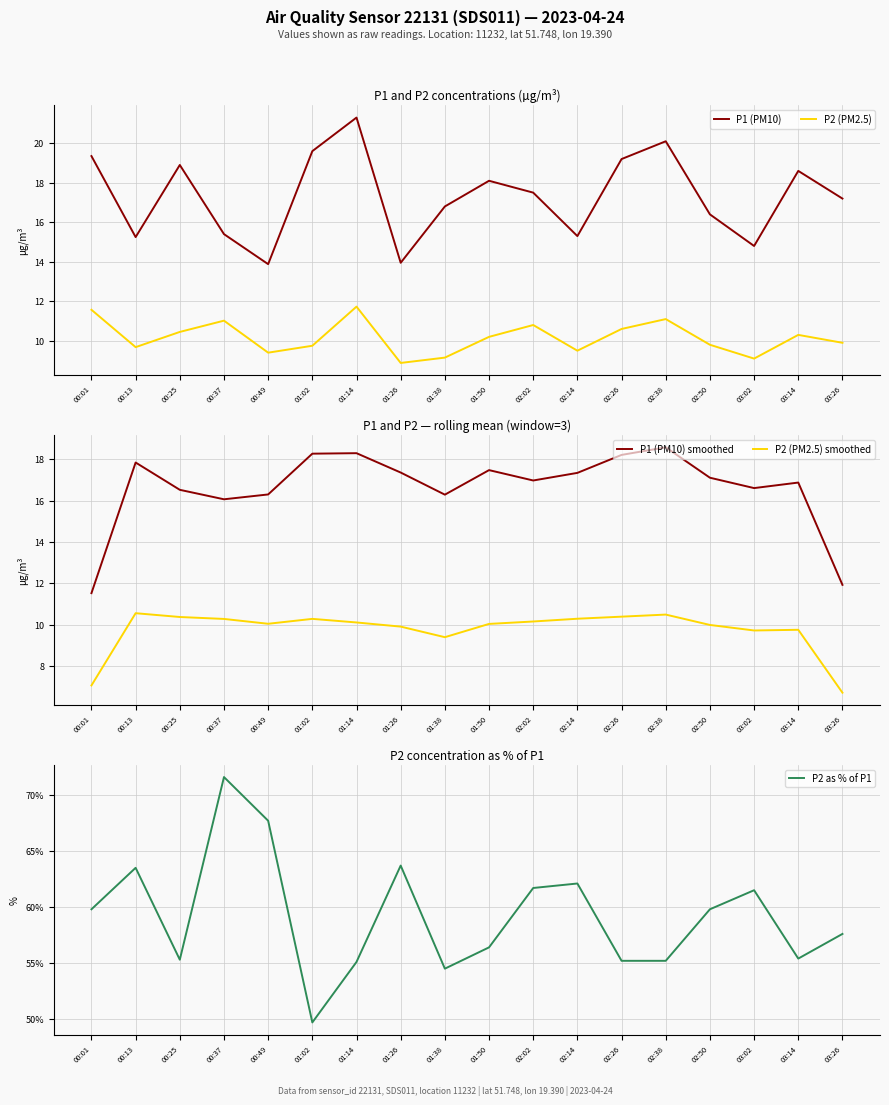

At which category does P2 (PM2.5) reach its first local valley?

00:13